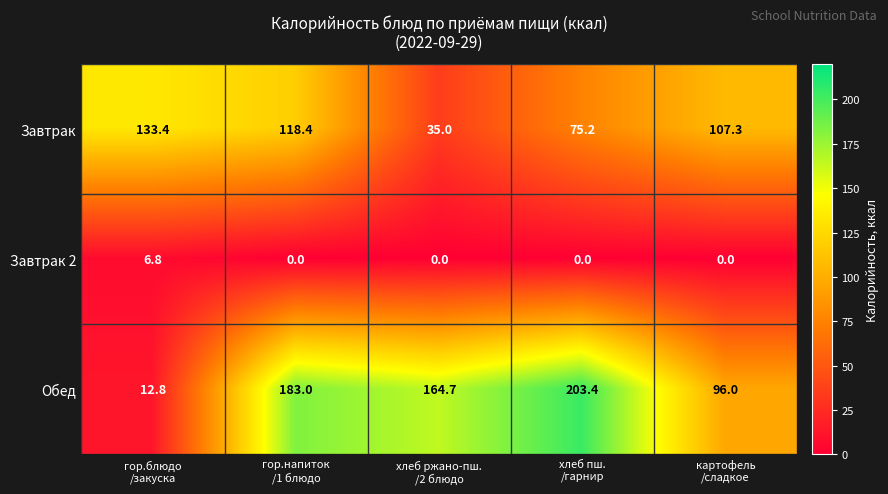

What is the sum of all Завтрак values?

469.3